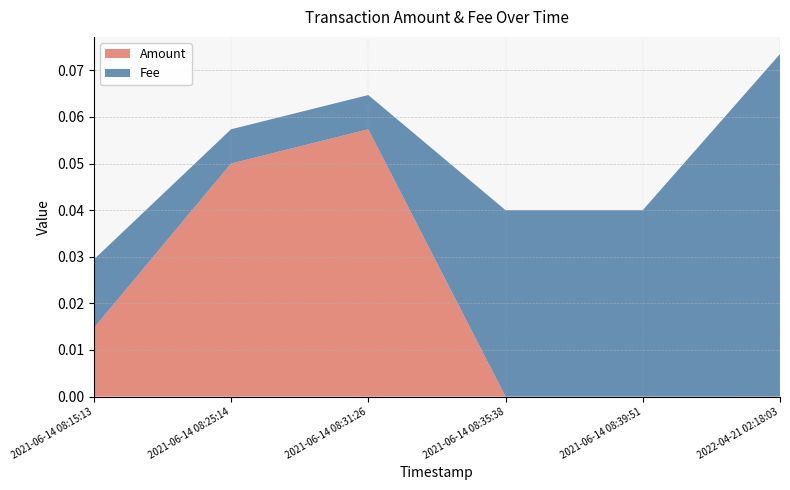

Reading left to right, transcribe all the data shown in this chart.

Amount: 2021-06-14 08:15:13=0.0	2021-06-14 08:25:14=0.1	2021-06-14 08:31:26=0.1	2021-06-14 08:35:38=0.0	2021-06-14 08:39:51=0.0	2022-04-21 02:18:03=0.0
Fee: 2021-06-14 08:15:13=0.0	2021-06-14 08:25:14=0.0	2021-06-14 08:31:26=0.0	2021-06-14 08:35:38=0.0	2021-06-14 08:39:51=0.0	2022-04-21 02:18:03=0.1